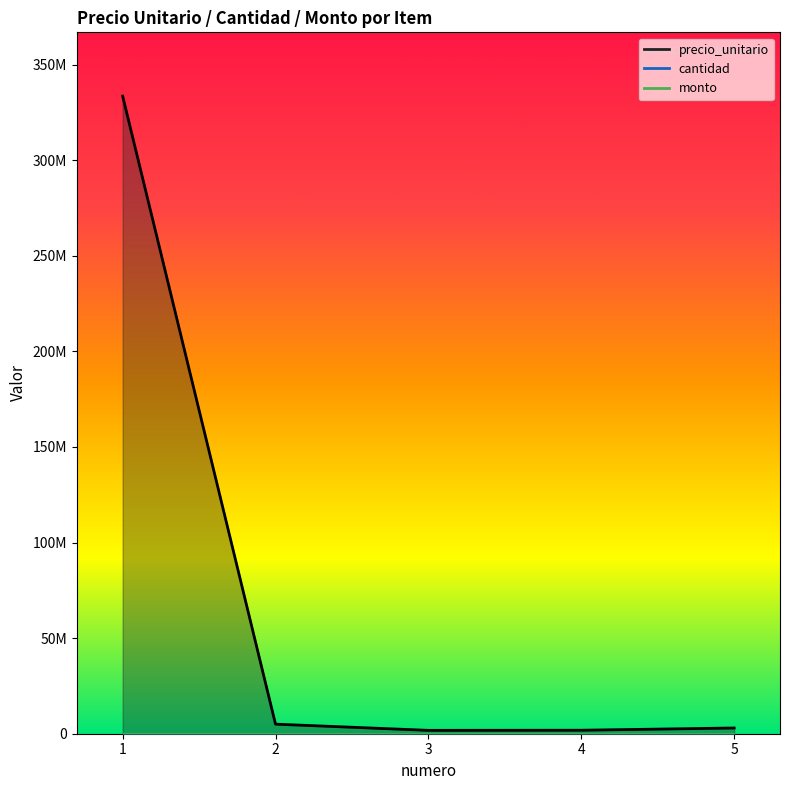

True or false: monto has more than 2 points higher than both neighbors.

False